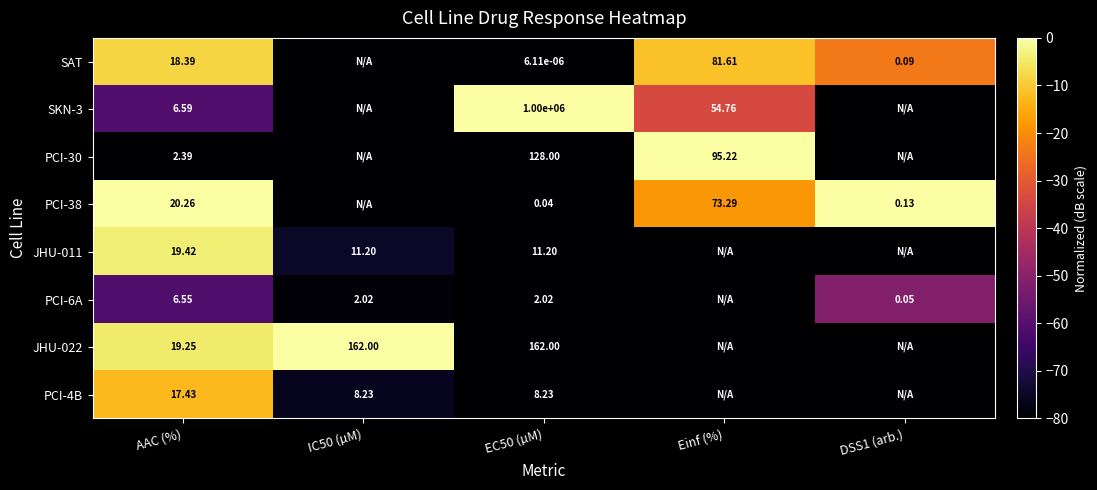

At EC50 (µM), list the series in order from largest to smallest.

SKN-3, JHU-022, PCI-30, JHU-011, PCI-4B, PCI-6A, PCI-38, SAT